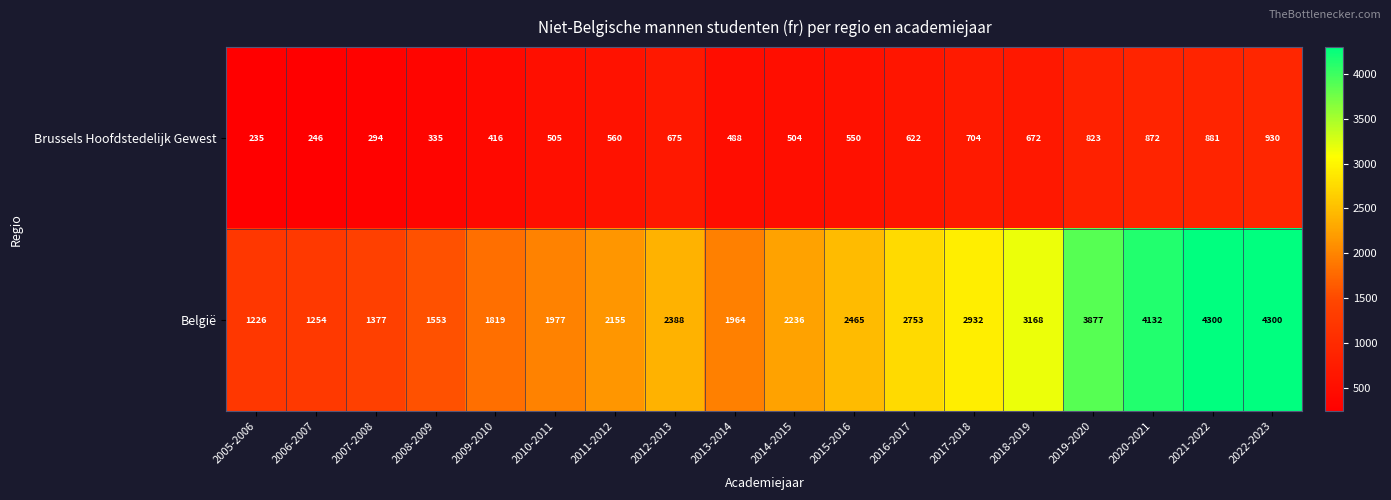

Read the België value at 2017-2018, to the nearest 50.

2950